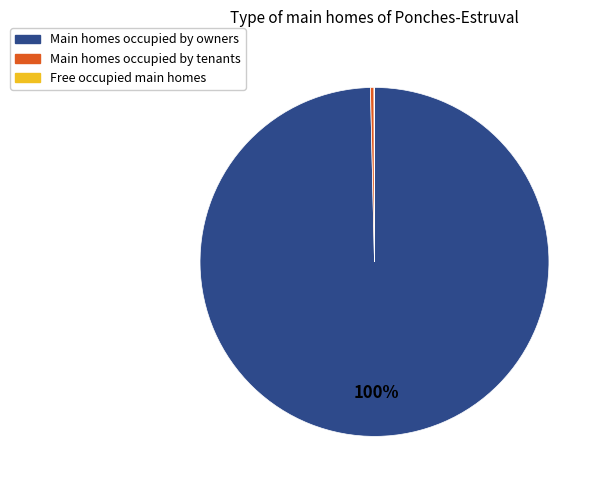

To the nearest percent, what is the average slice percentage?

33%